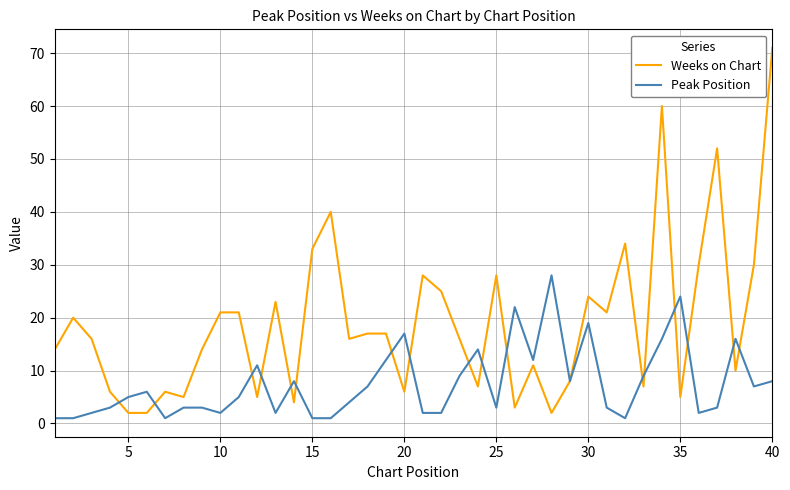

Rank the series by their average value, from highest to lowest.

Weeks on Chart, Peak Position